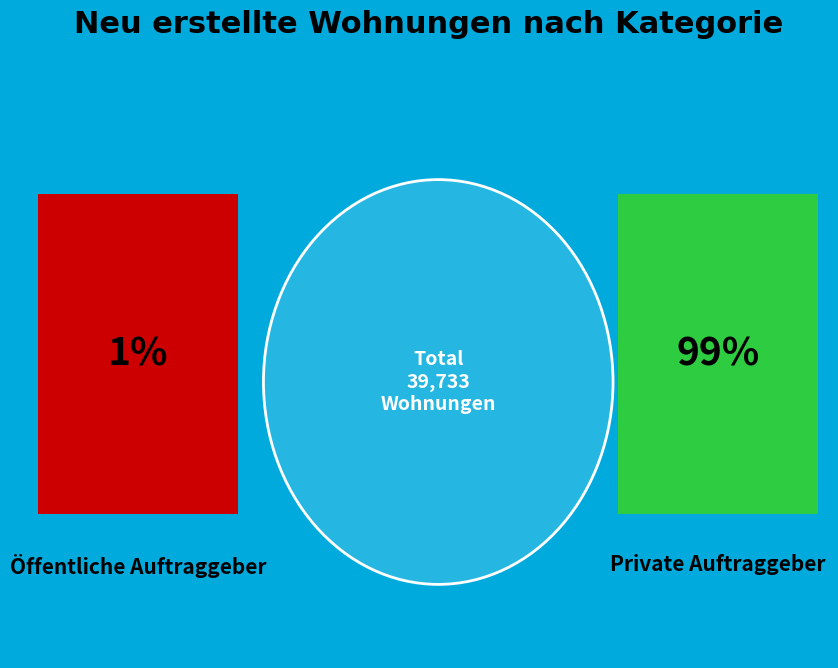

How many segments does this pie chart have?

2